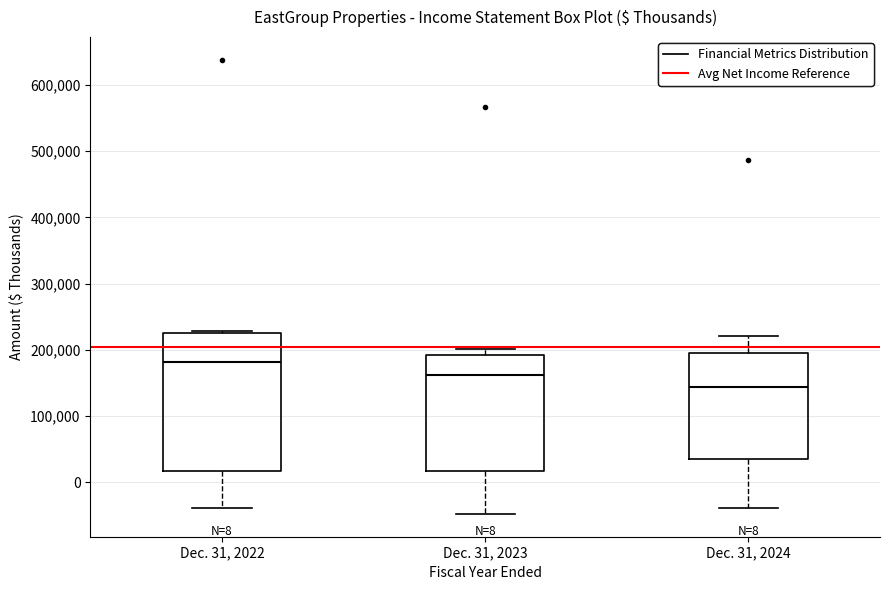

Which box's median line is the highest?

Dec. 31, 2022